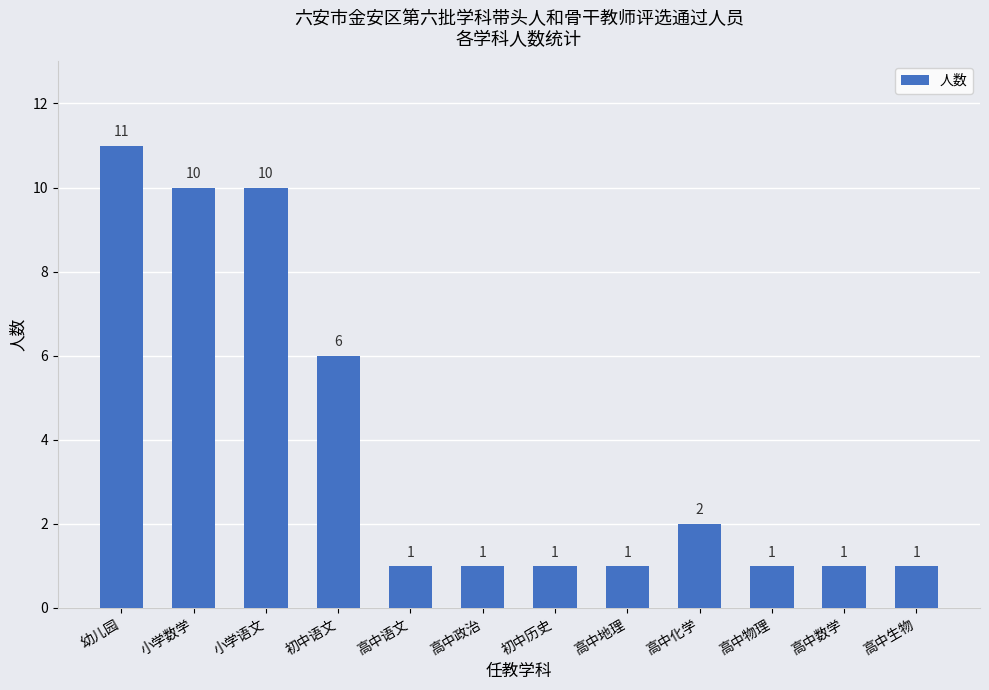

What is the maximum value shown in the chart?

11